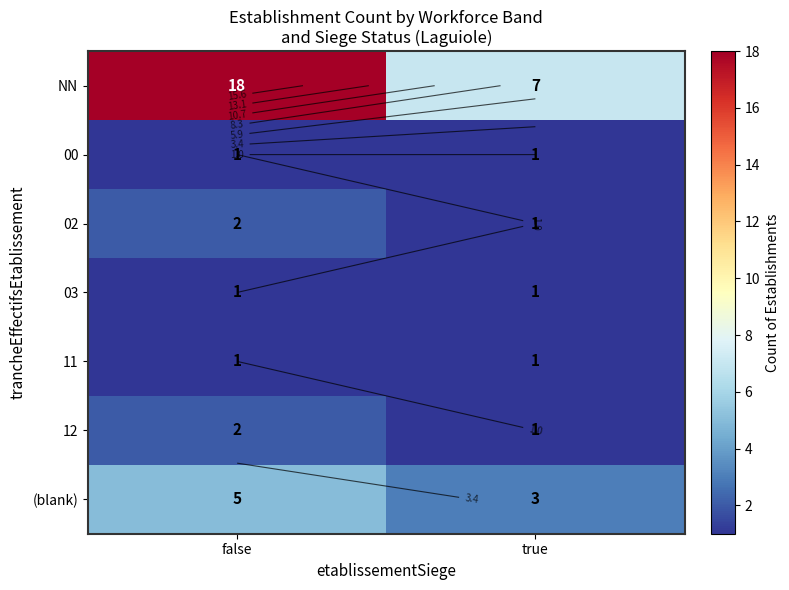

Rank the categories by NN value from highest to lowest.

false, true